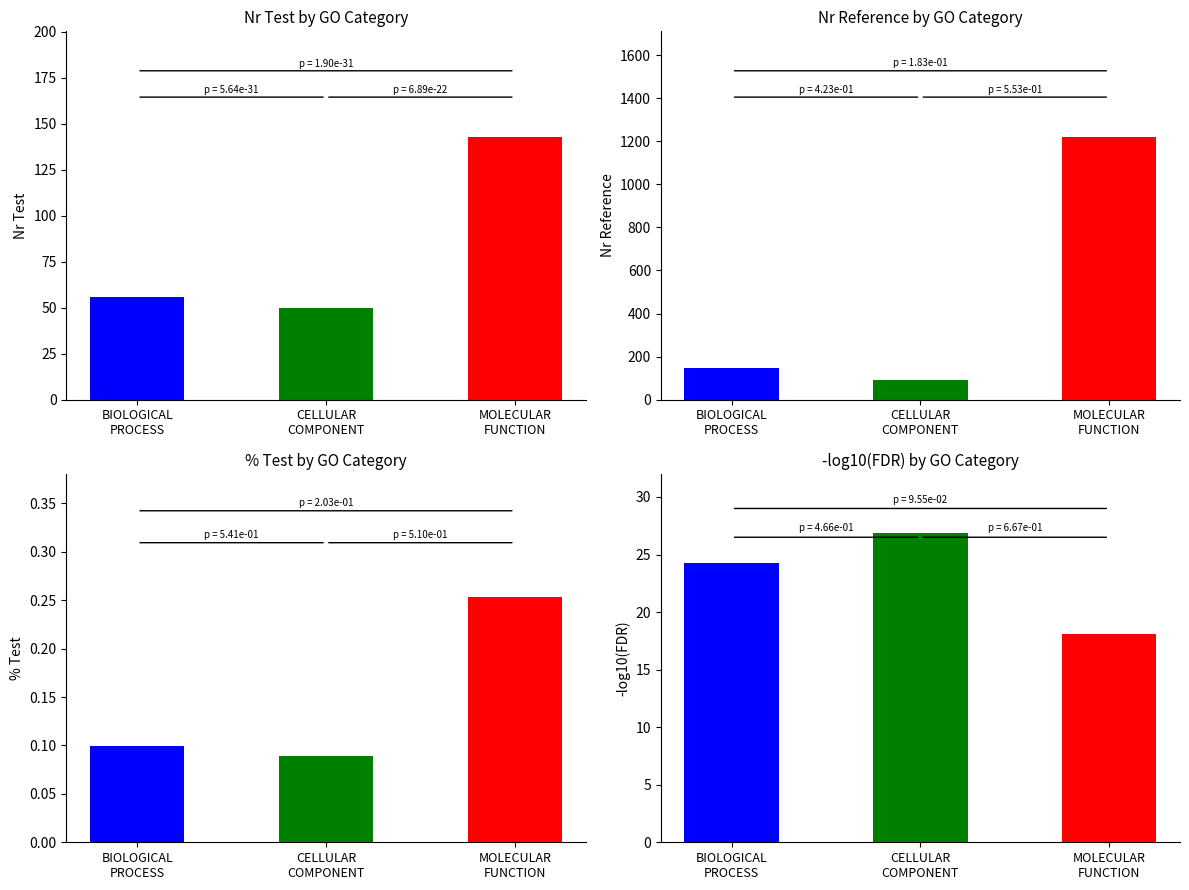

What is the label of the 2nd bar from the left?

CELLULAR_COMPONENT